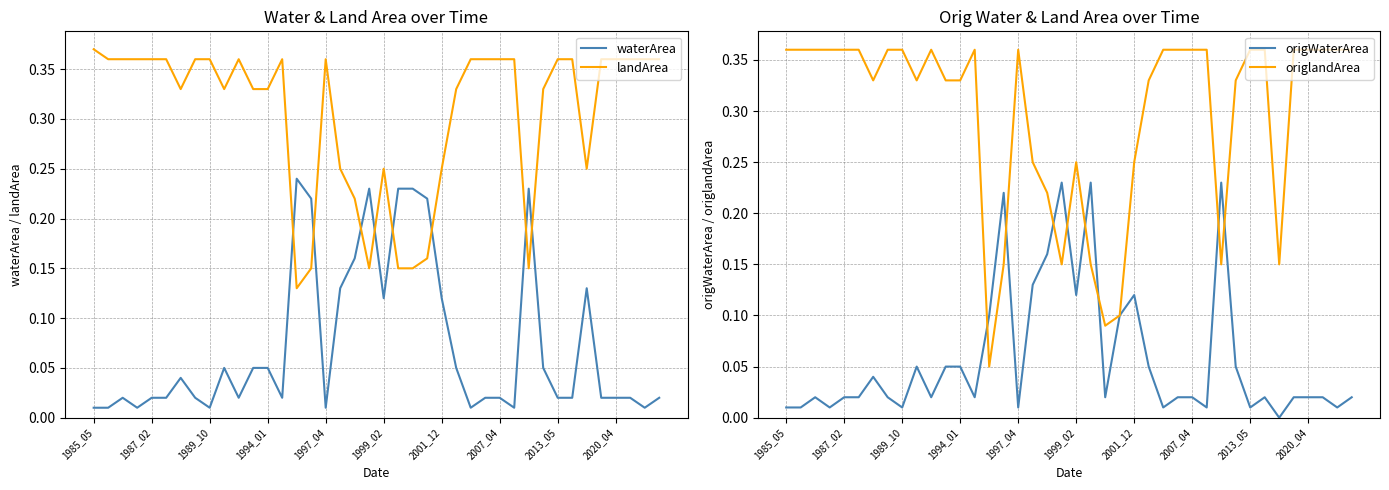

True or false: landArea and origlandArea intersect in this chart.

False